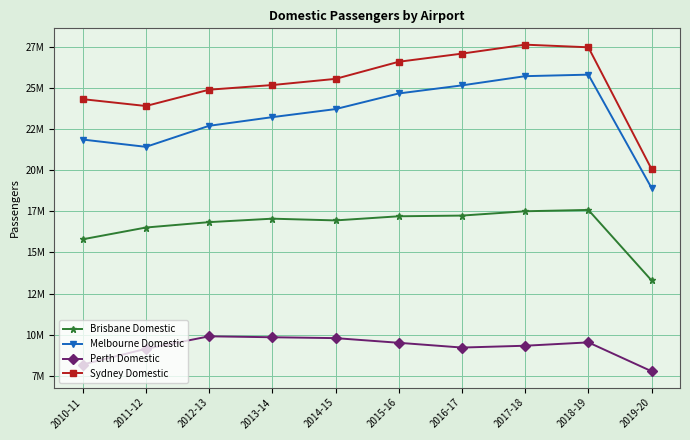

Is this an area chart (filled region under the line)?

No